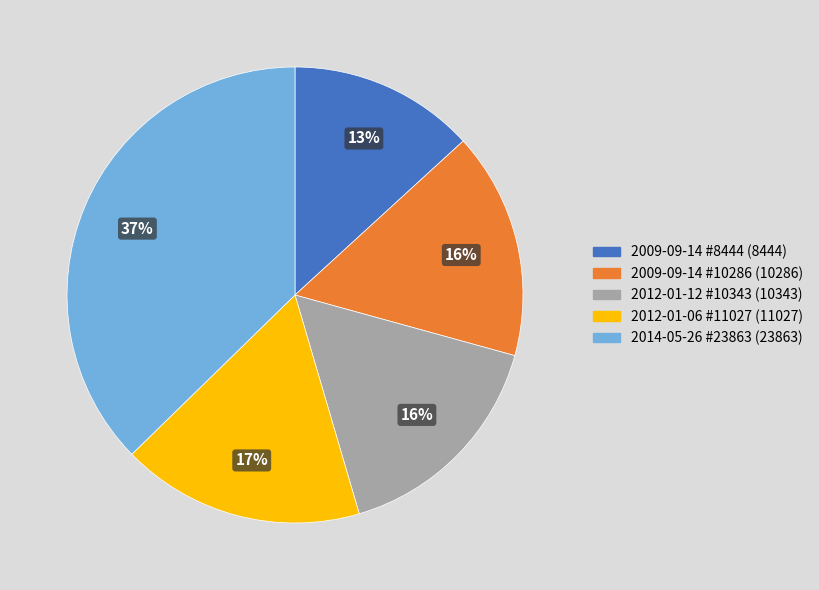

To the nearest percent, what is the average slice percentage?

20%